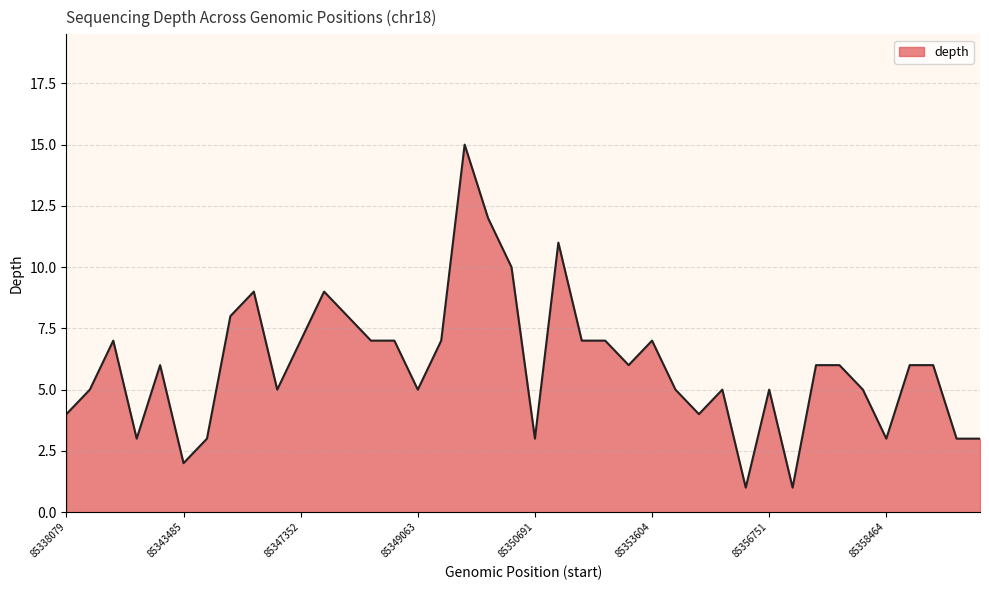

What is the difference between the maximum and minimum values?

14